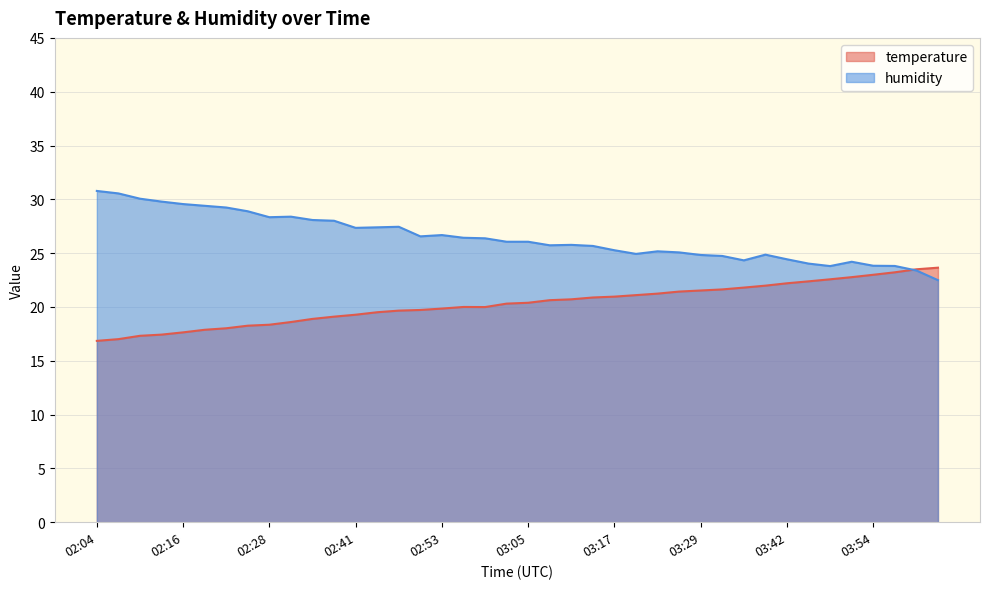

Rank the categories by temperature value from lowest to highest.

02:04, 02:07, 02:10, 02:13, 02:16, 02:19, 02:22, 02:25, 02:28, 02:31, 02:34, 02:37, 02:41, 02:44, 02:47, 02:50, 02:53, 02:59, 02:56, 03:02, 03:05, 03:08, 03:11, 03:14, 03:17, 03:20, 03:23, 03:26, 03:29, 03:32, 03:36, 03:39, 03:42, 03:45, 03:48, 03:51, 03:54, 03:57, 04:00, 04:03